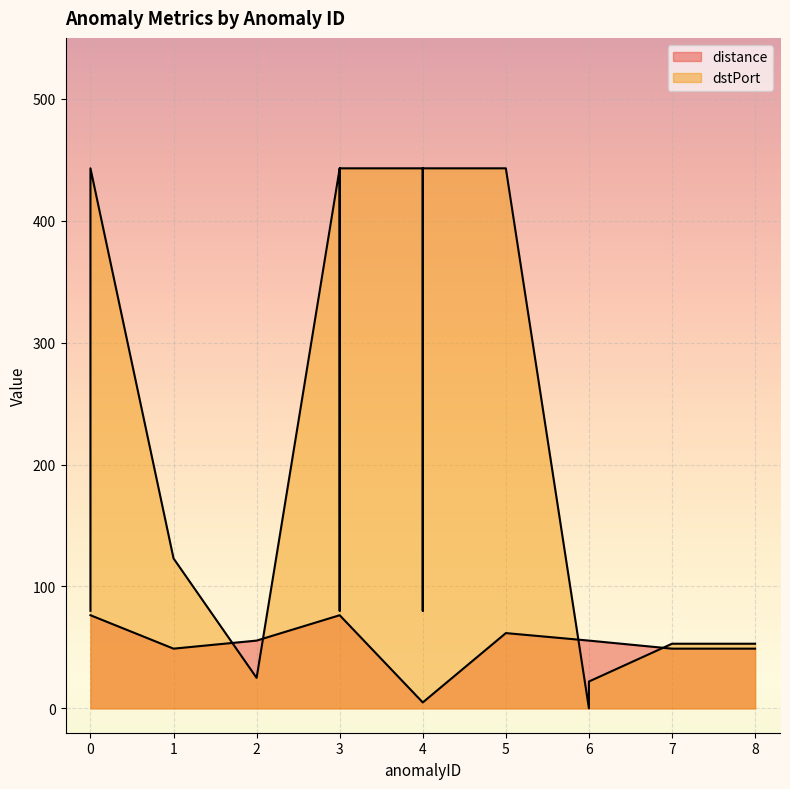

Which series has the widest spread of values?

dstPort